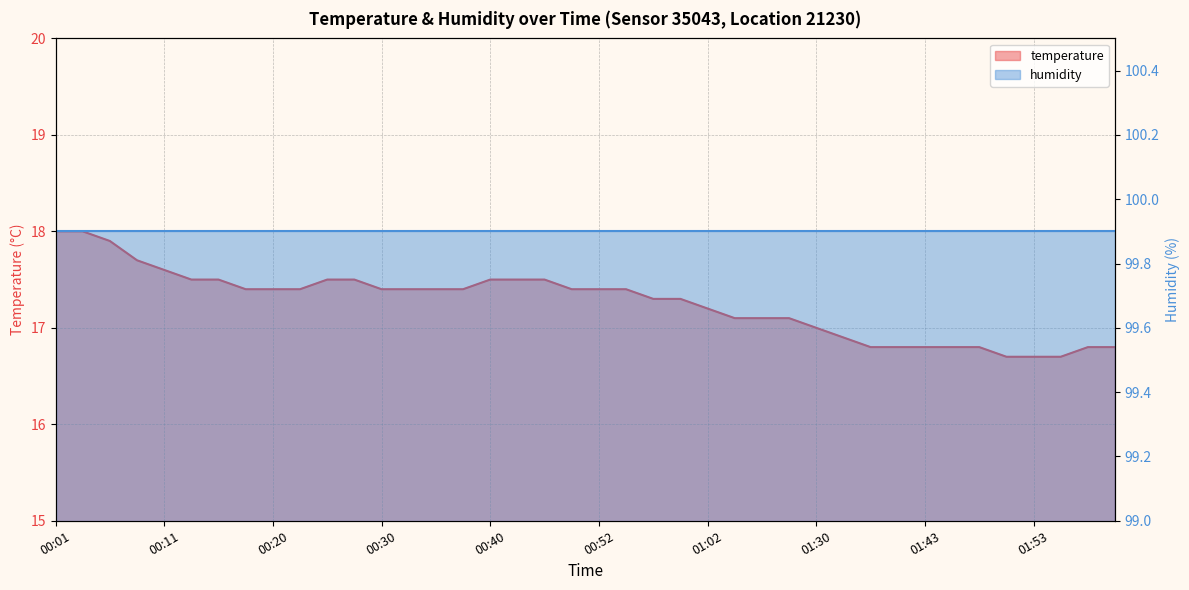

What is the difference between the maximum and second lowest values?

1.3